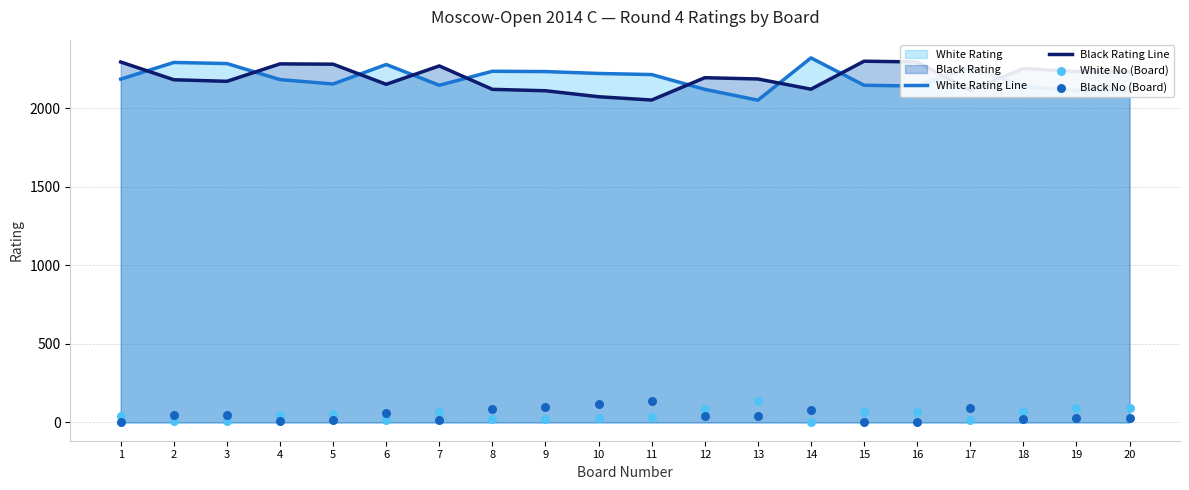

Is the value of White No (Board) at 9 greater than the value of Black Rating Line at 17?

No